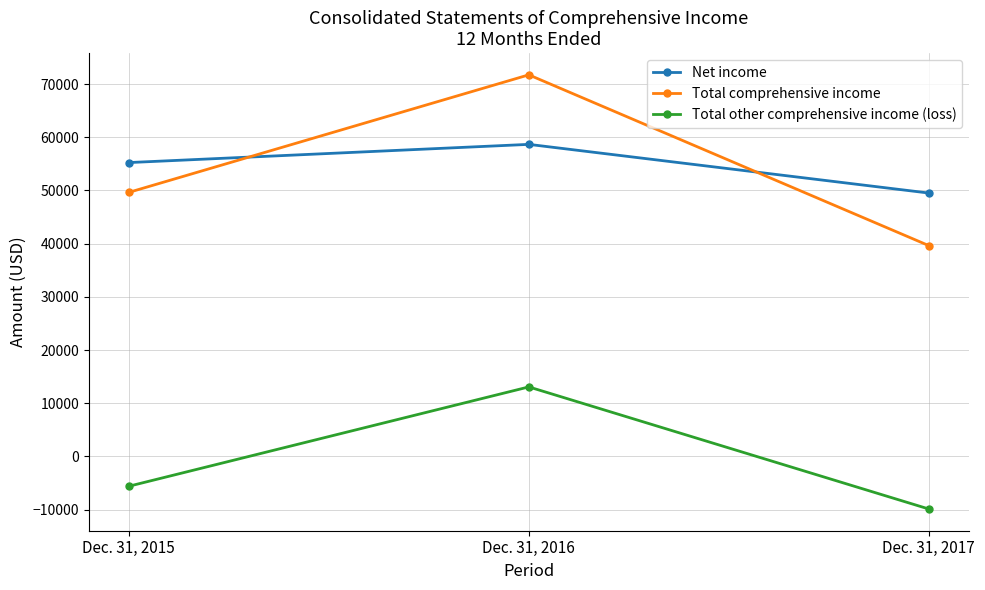

What is the lowest value of the Total comprehensive income series?

39634